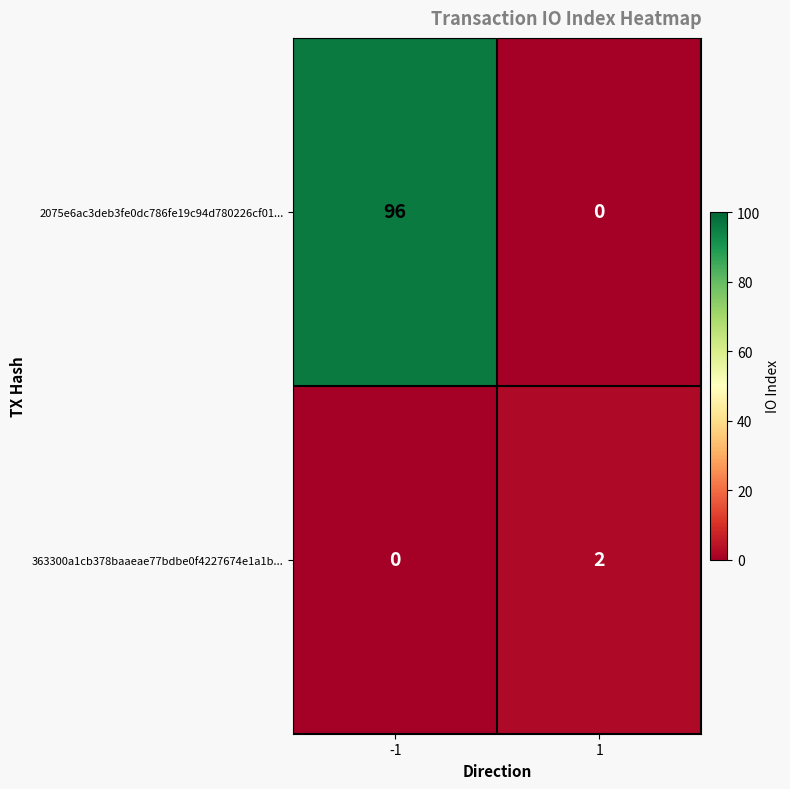

Which series has the widest spread of values?

2075e6ac3deb3fe0dc786fe19c94d780226cf01...